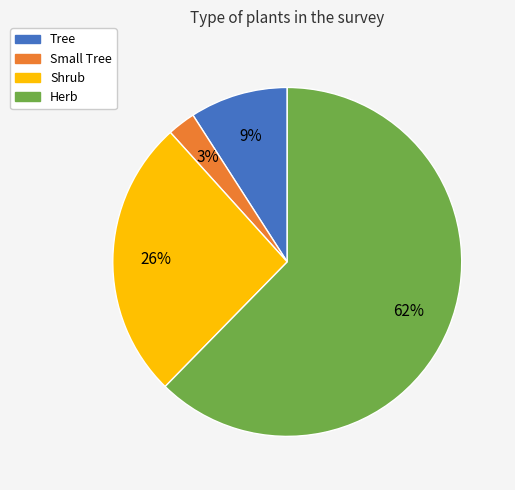

Is it true that Tree is 9% of the pie?

True